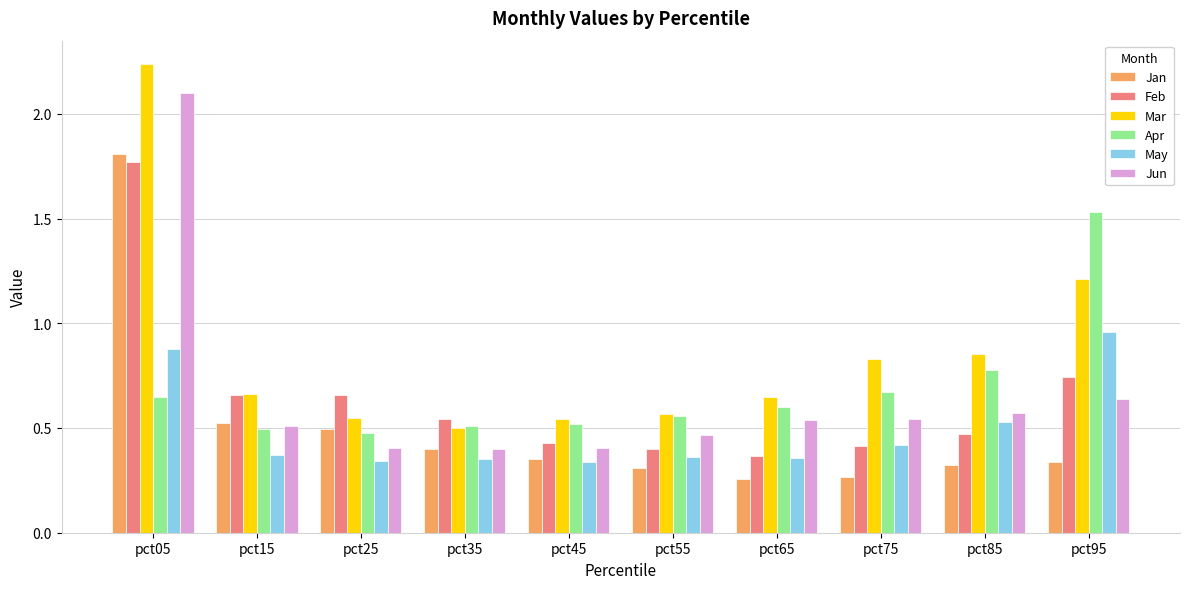

Where is Apr nearest to the value 1?

pct85